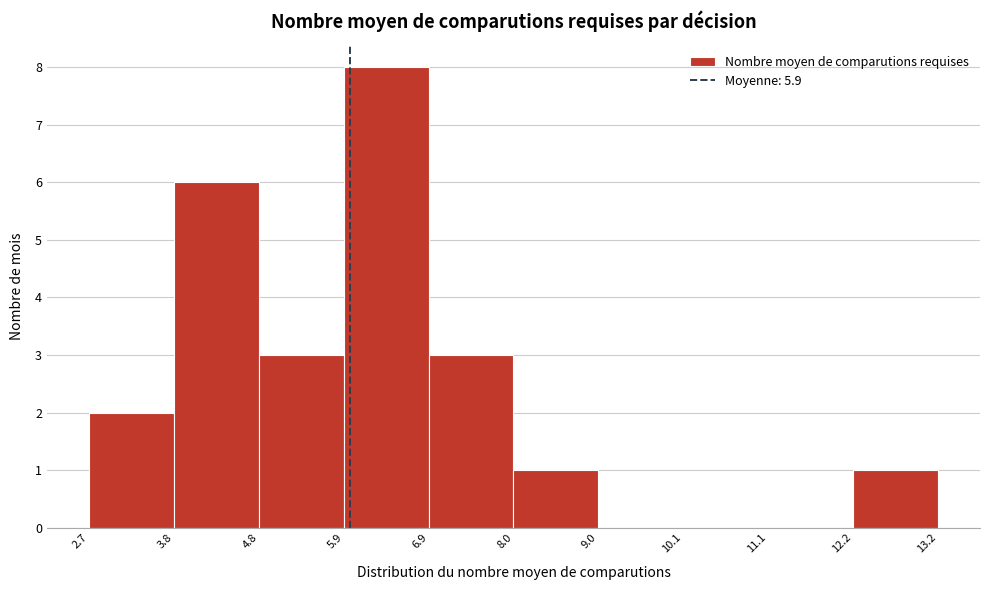

How tall is the bar that spans 4.8 to 5.9 on the x-axis? The values are not printed on the chart, so give them approximately, as read against the axis.

3